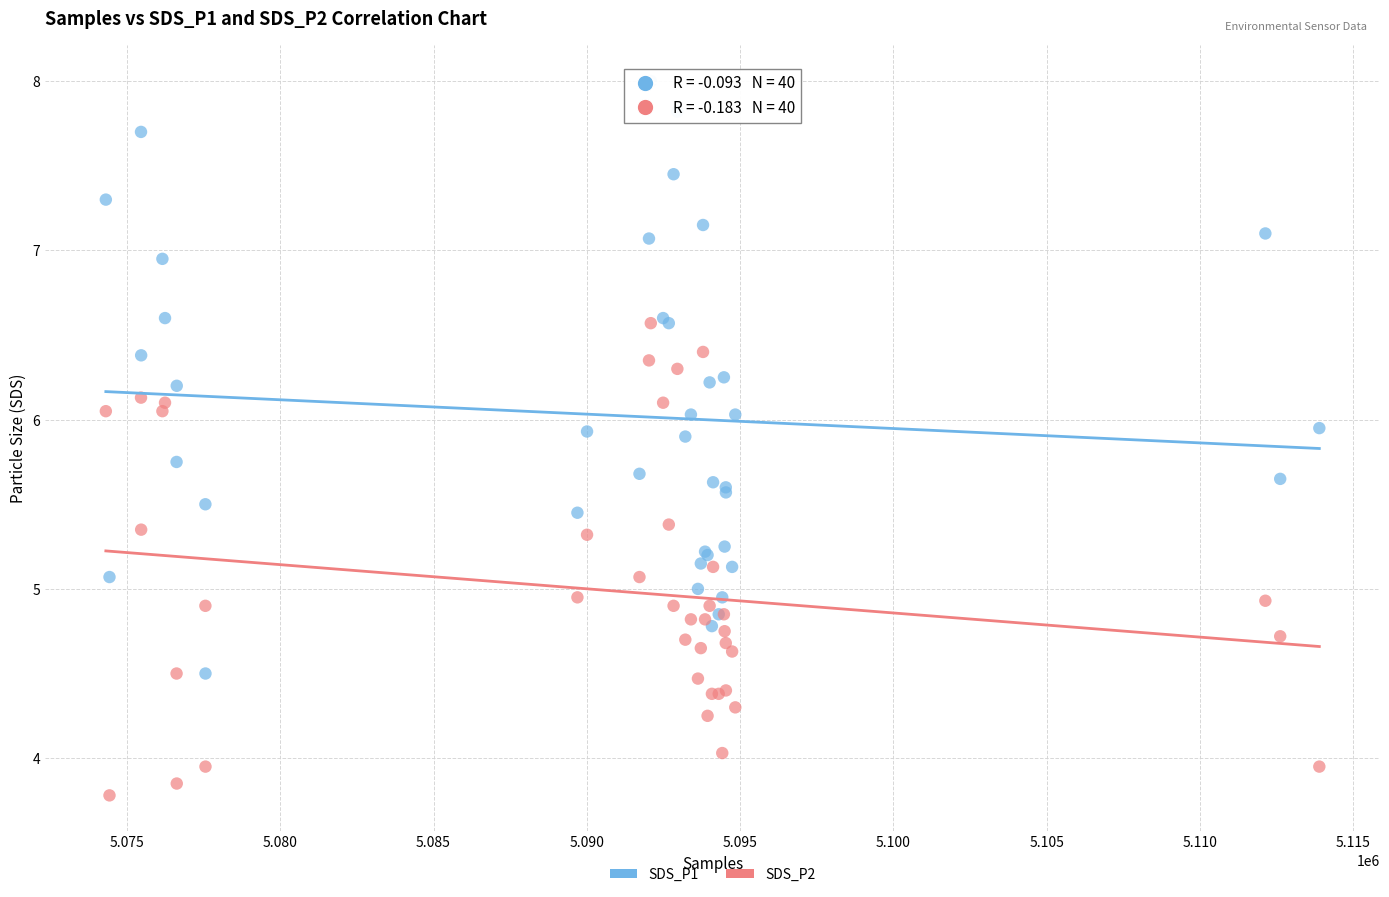

Which series contains the lowest Y value?

SDS_P2